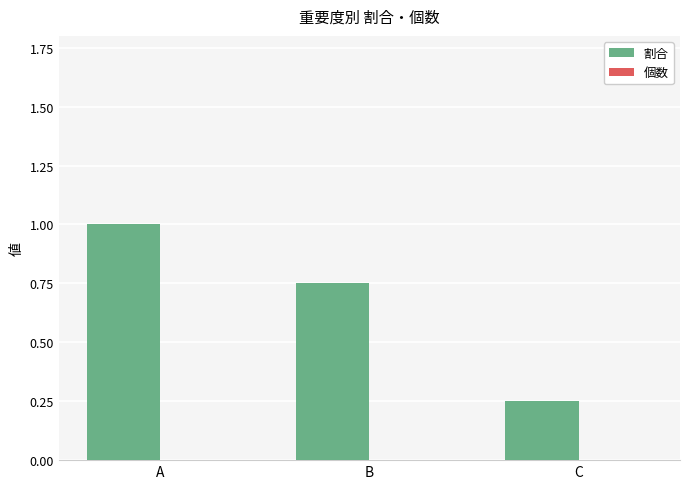

Rank the categories by value from lowest to highest.

C, B, A